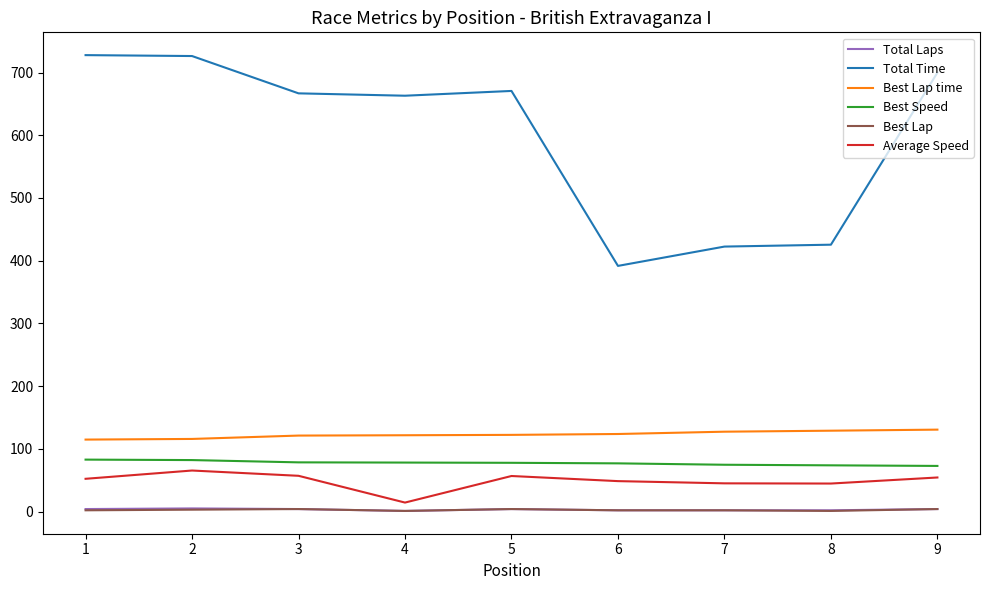

What are all the series names shown in the legend?

Total Laps, Total Time, Best Lap time, Best Speed, Best Lap, Average Speed